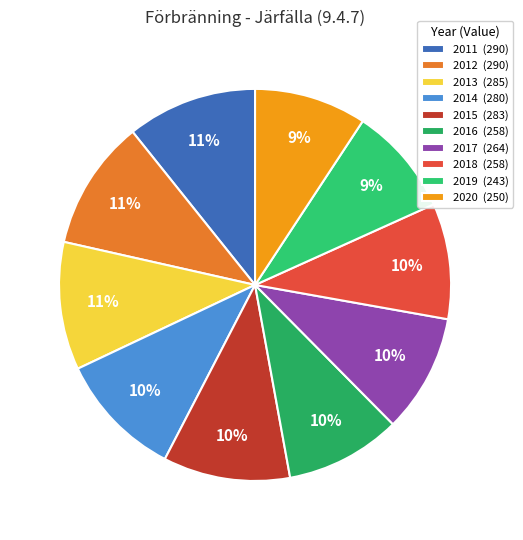

To the nearest percent, what is the average slice percentage?

10%